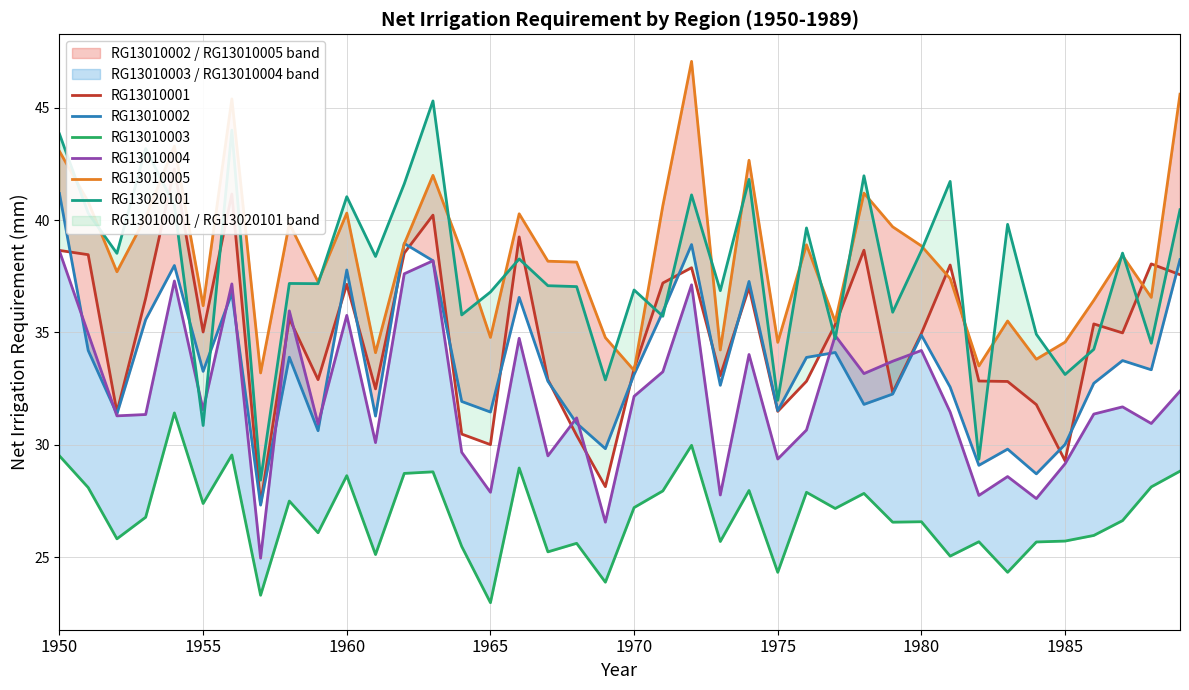

The value of RG13010003 at 23 is 25.7. True or false?

True